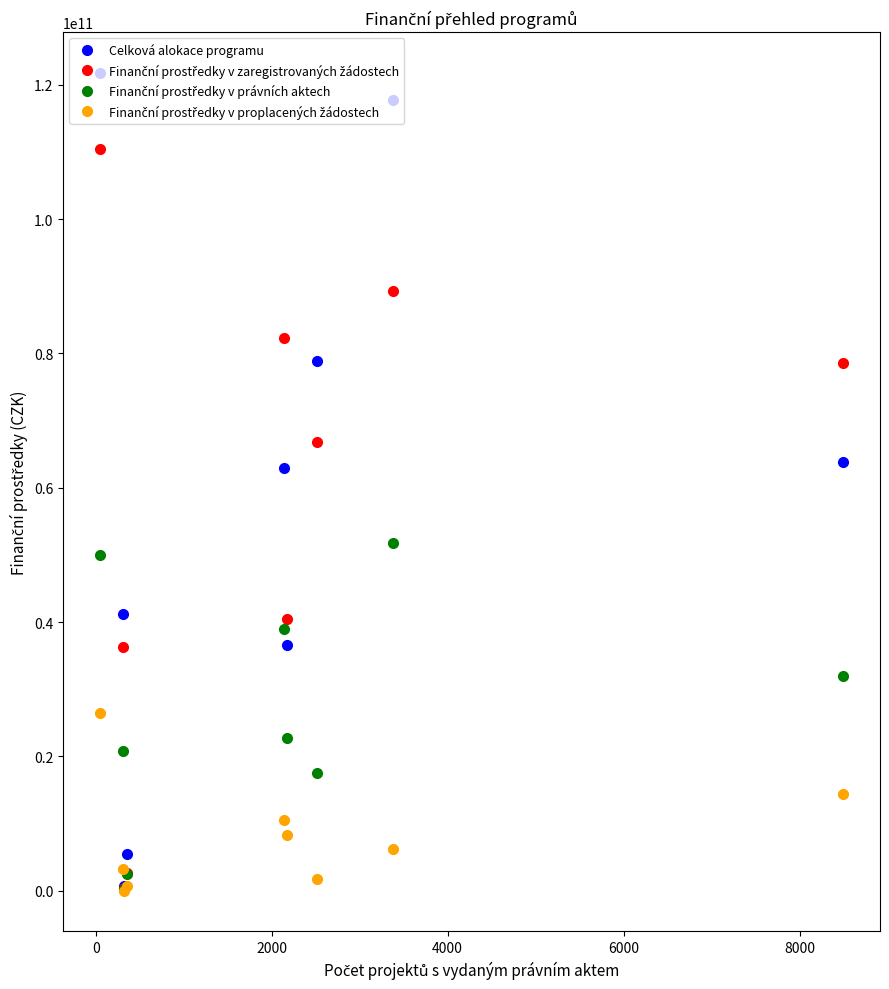

True or false: Celková alokace programu has more than 0 interior local peaks.

True